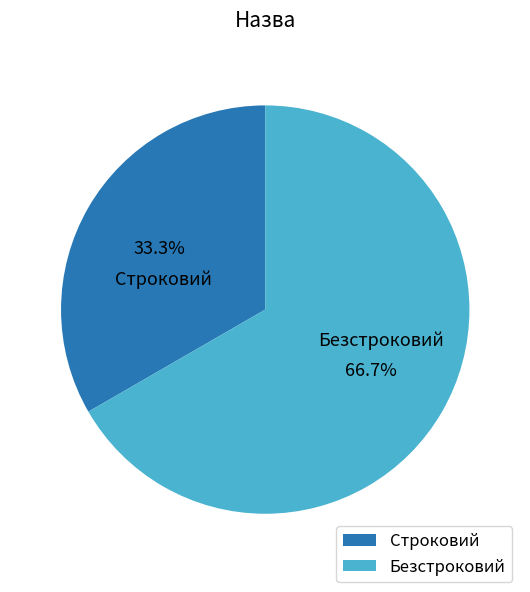

What percentage is the Строковий slice, to the nearest percent?

33%